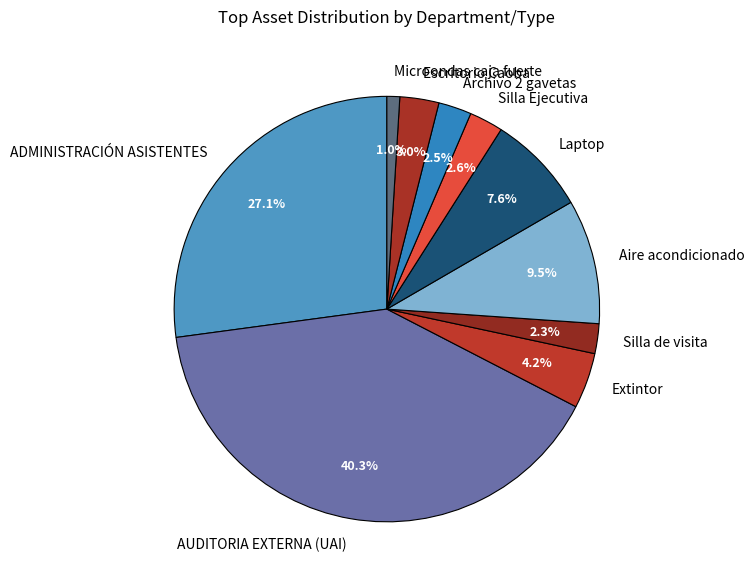

Which has a higher value, ADMINISTRACIÓN ASISTENTES or Silla de visita?

ADMINISTRACIÓN ASISTENTES